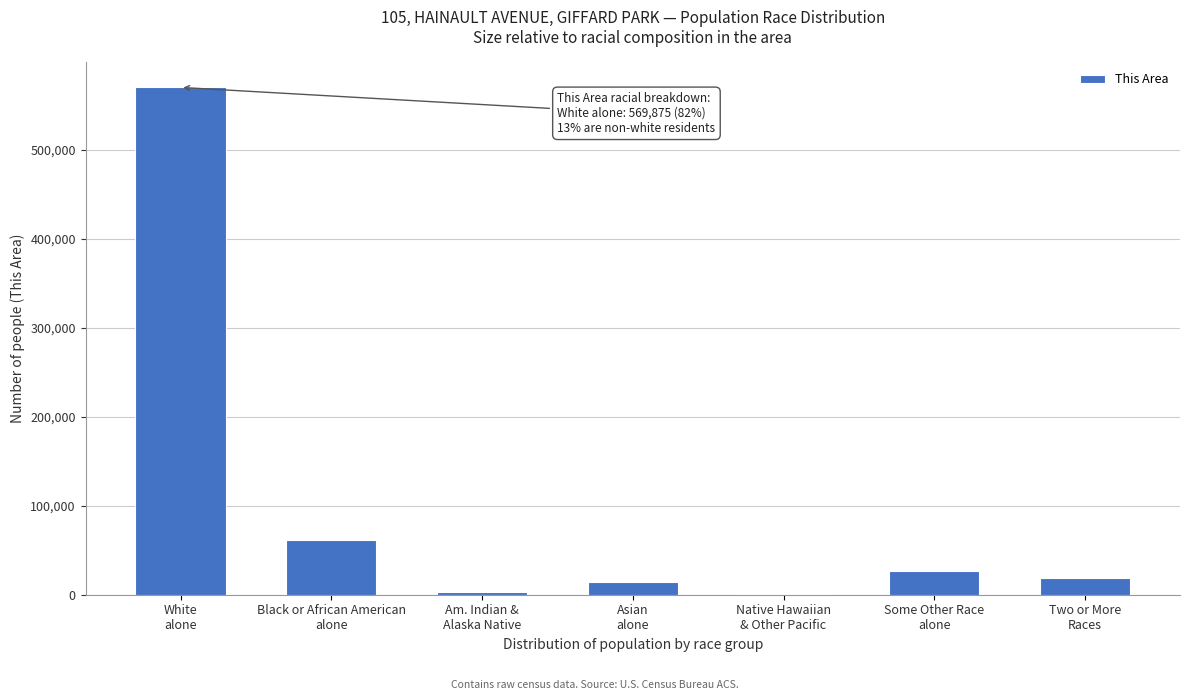

What is the maximum value shown in the chart?

569875